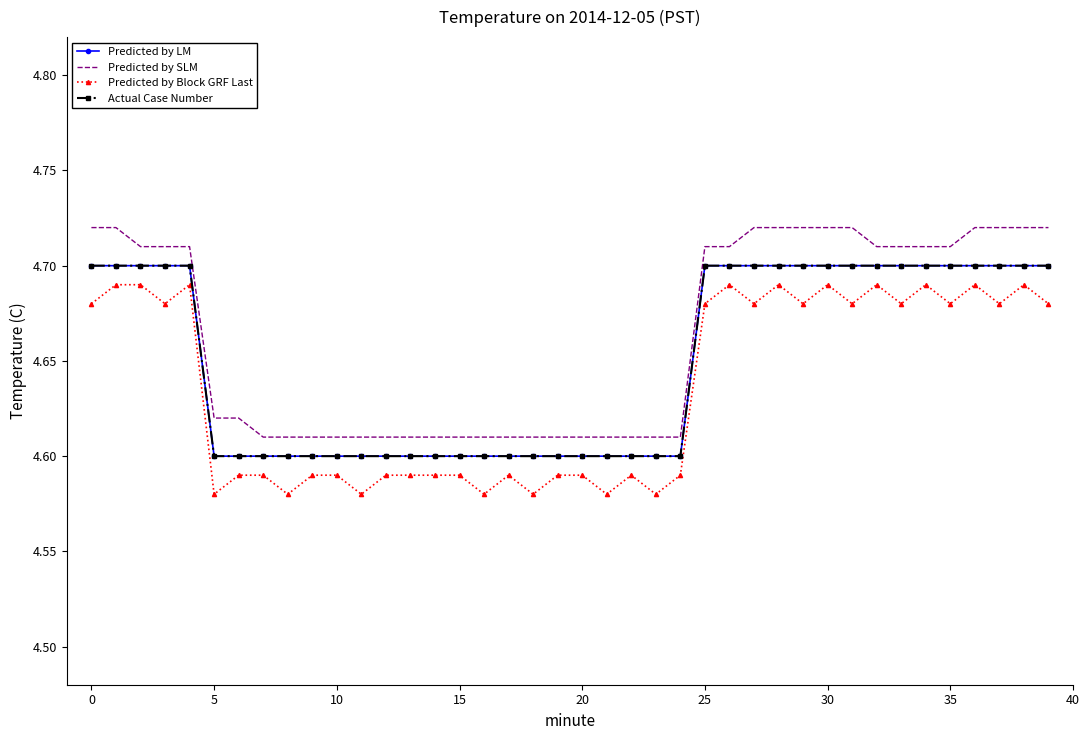

Count the Predicted by Block GRF Last values in the range 4 to 5.

40